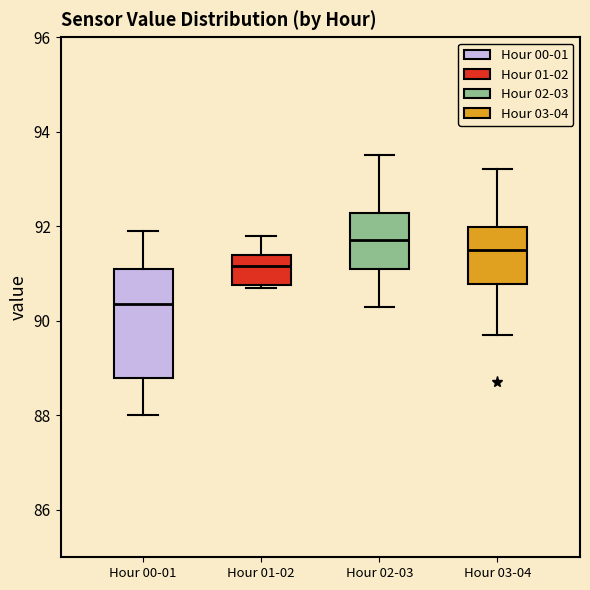

Reading left to right, transcribe this box plot: for each box, give where its median line is, the range the box spans, and where its two whiskers end, as read against the y-axis. The values are not printed on the chart, so give them approximately, as read against the axis.

Hour 00-01: median 90.4, box 88.8 to 91.2, whiskers 88.0 to 92.0
Hour 01-02: median 91.2, box 90.8 to 91.4, whiskers 90.8 to 91.8
Hour 02-03: median 91.8, box 91.2 to 92.2, whiskers 90.4 to 93.6
Hour 03-04: median 91.6, box 90.8 to 92.0, whiskers 89.8 to 93.2